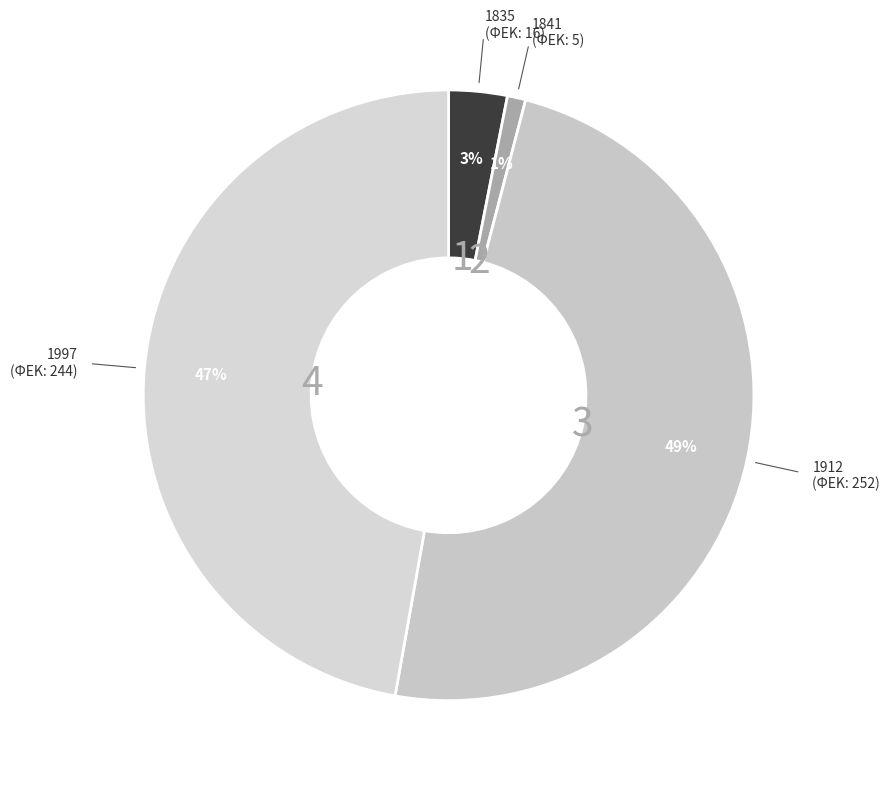

How many slices are in this pie chart?

4